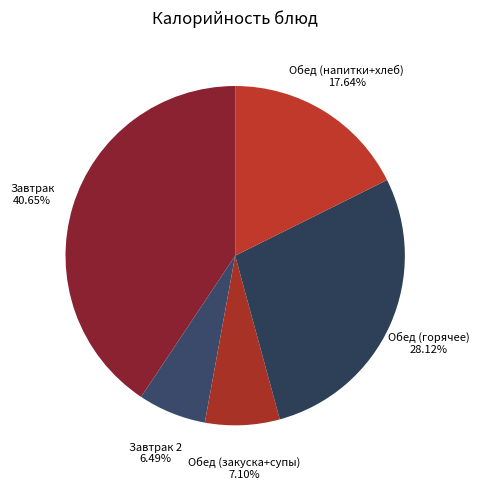

What is the largest slice in the pie chart?

Завтрак